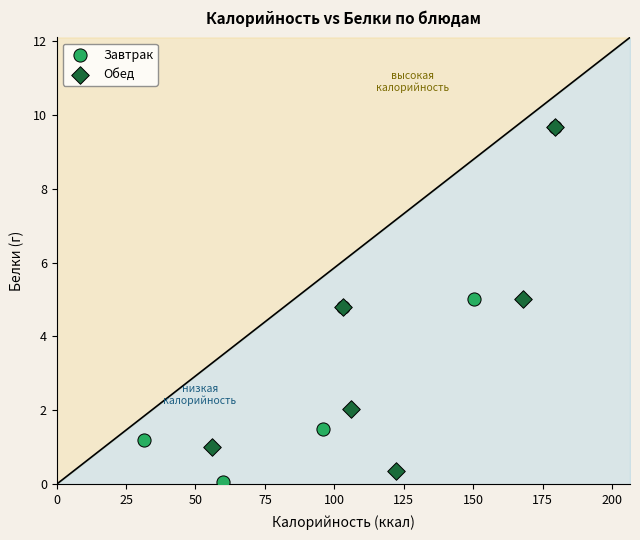

Which series contains the lowest Y value?

Завтрак